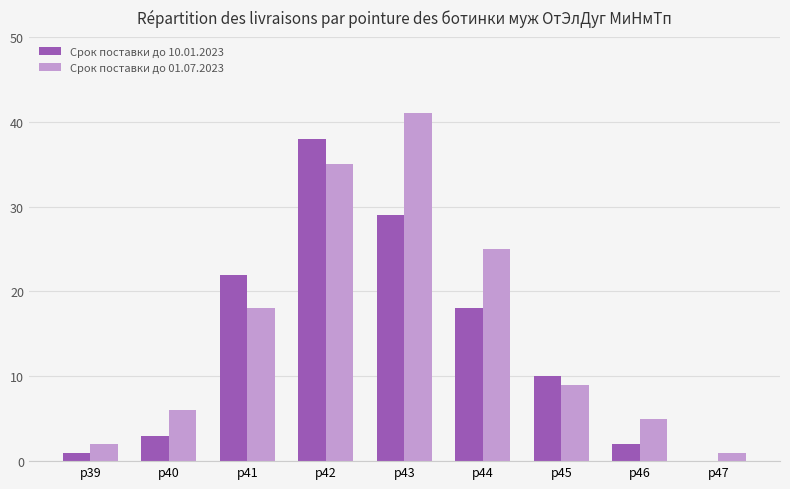

Which series has the largest range (max minus min)?

Срок поставки до 01.07.2023